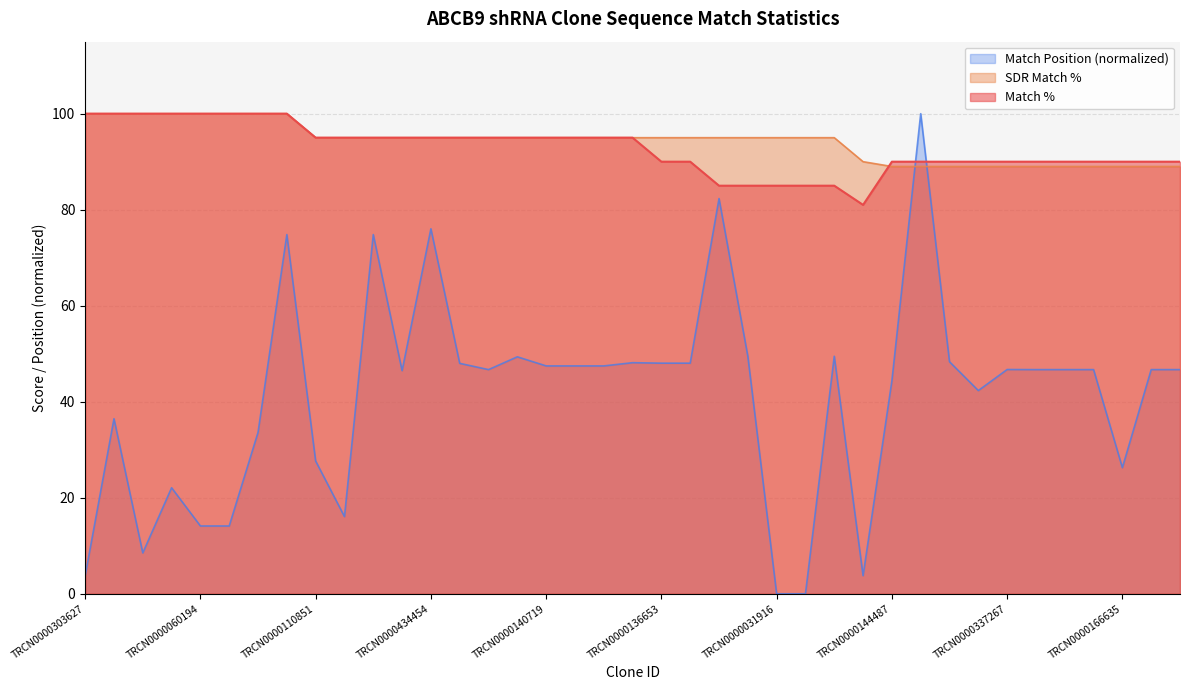

What is the label of the 18th point from the left?

TRCN0000165299